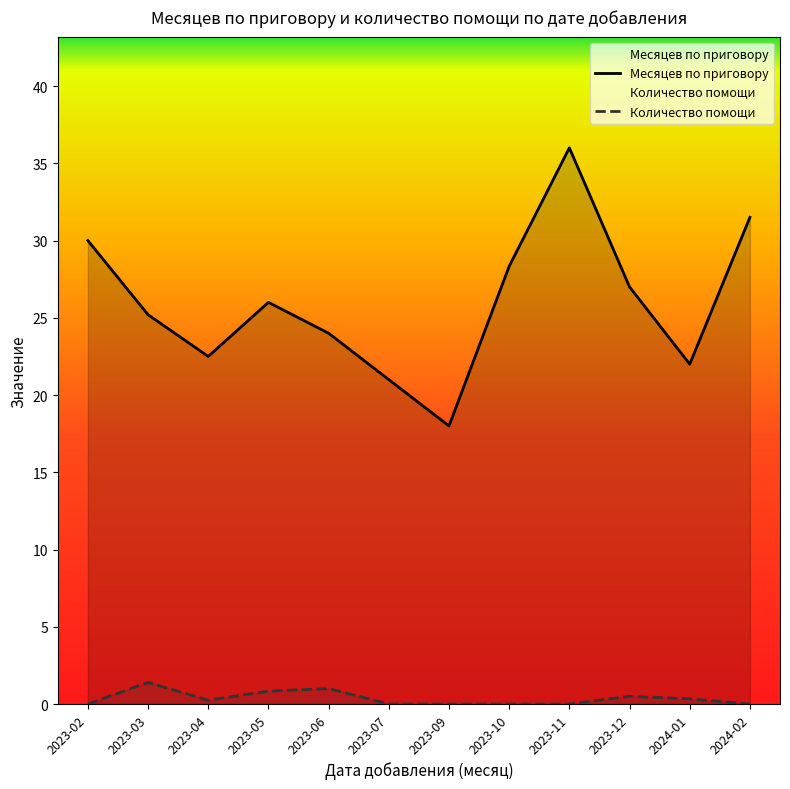

True or false: Месяцев по приговору and Количество помощи intersect in this chart.

False